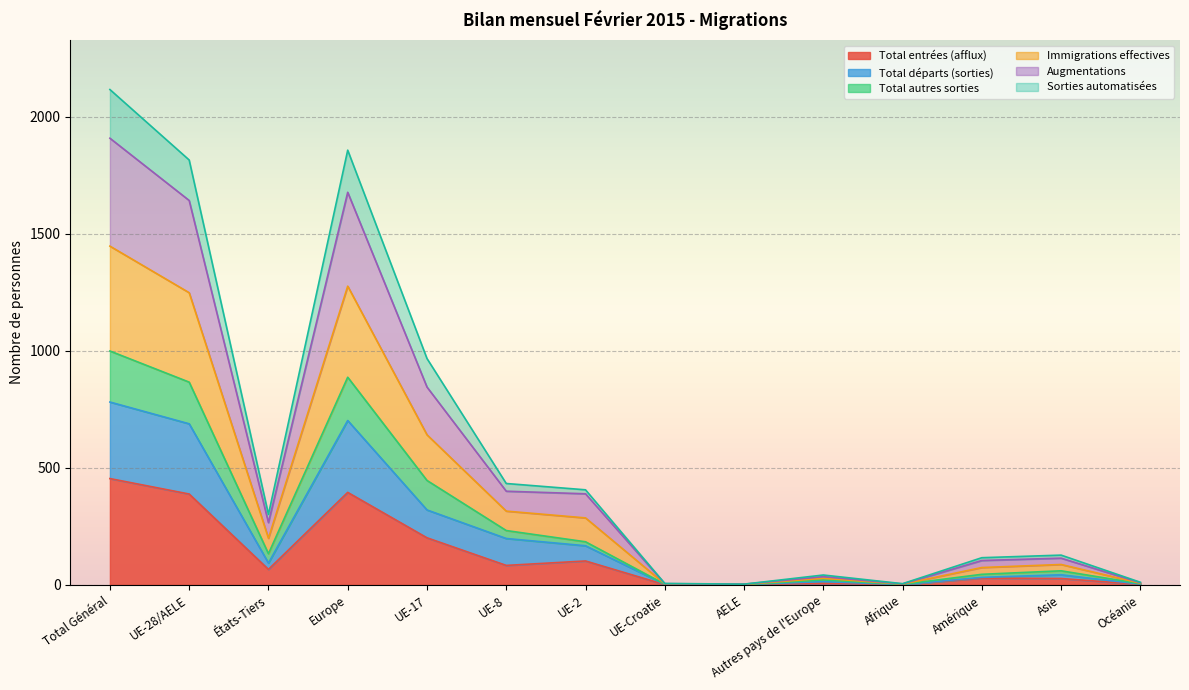

At which category does the chart reach its peak across all series?

Total Général